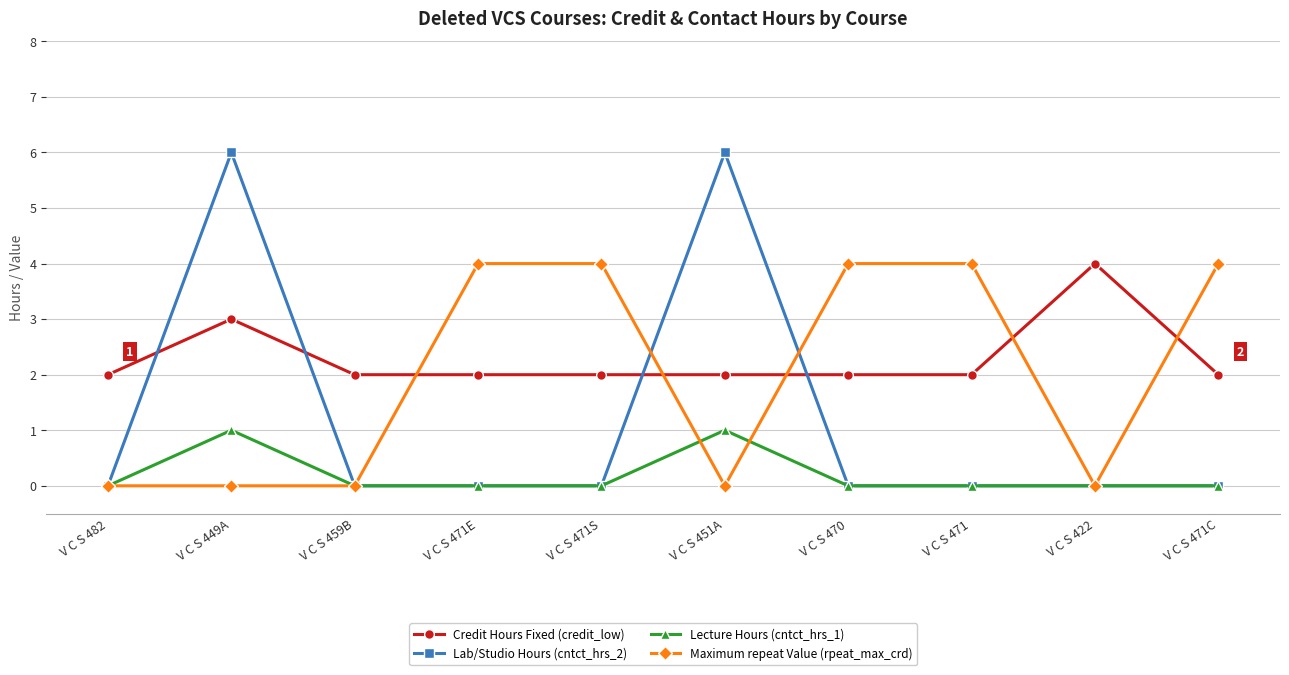

The Credit Hours Fixed (credit_low) series shows 0 at V C S 471S. True or false?

False